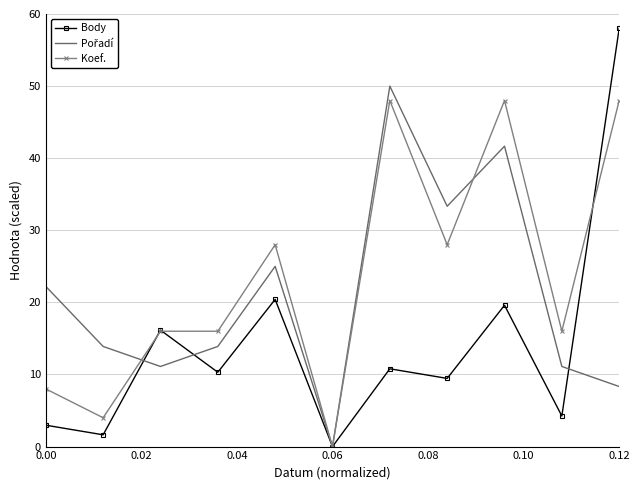

What is the maximum value shown in the chart?

58.0